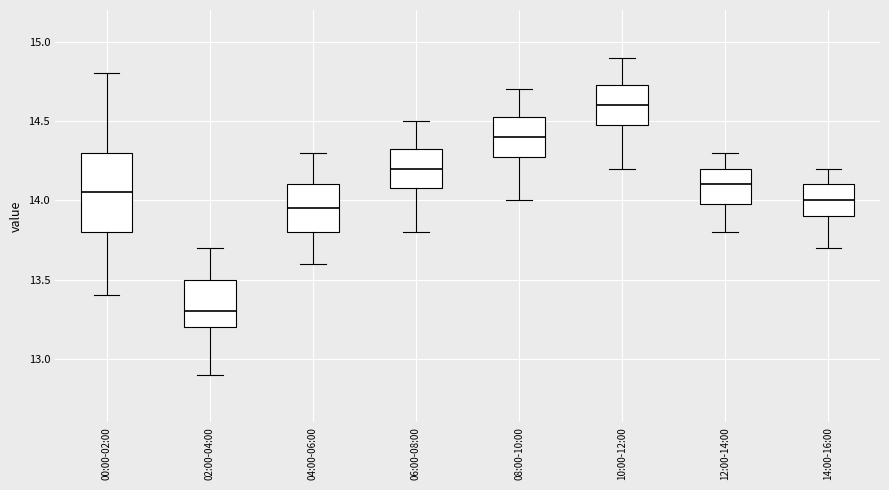

Which box is the tallest, from its lower edge to its upper edge?

00:00-02:00